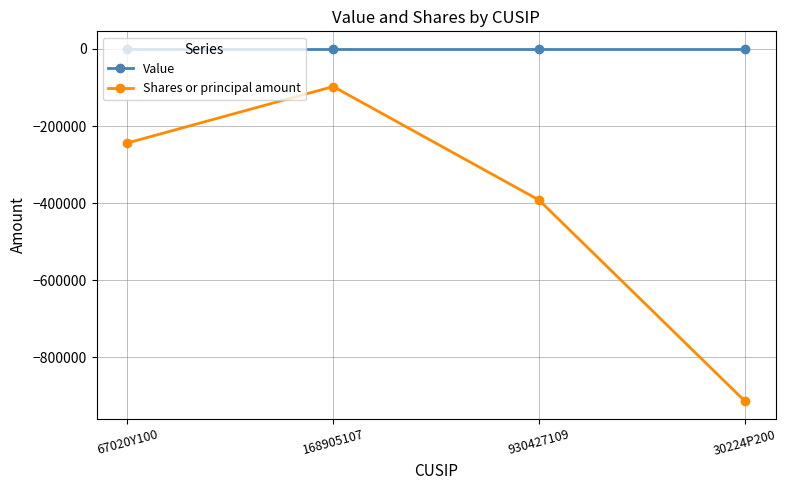

What is the difference between the second highest and minimum values in the Shares or principal amount series?

669350